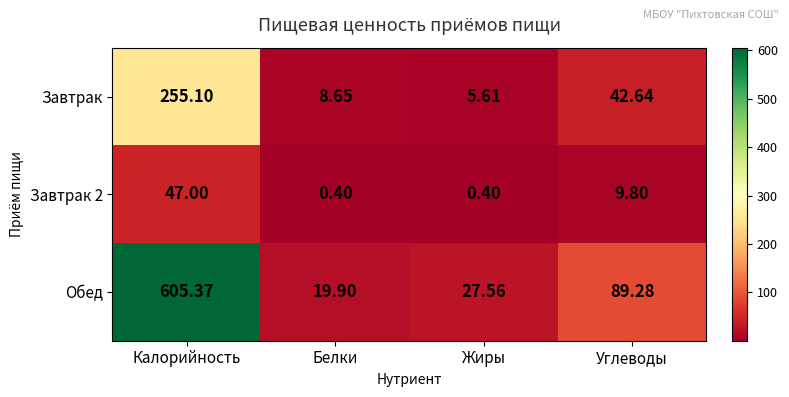

At which label is Обед closest to 312?

Углеводы